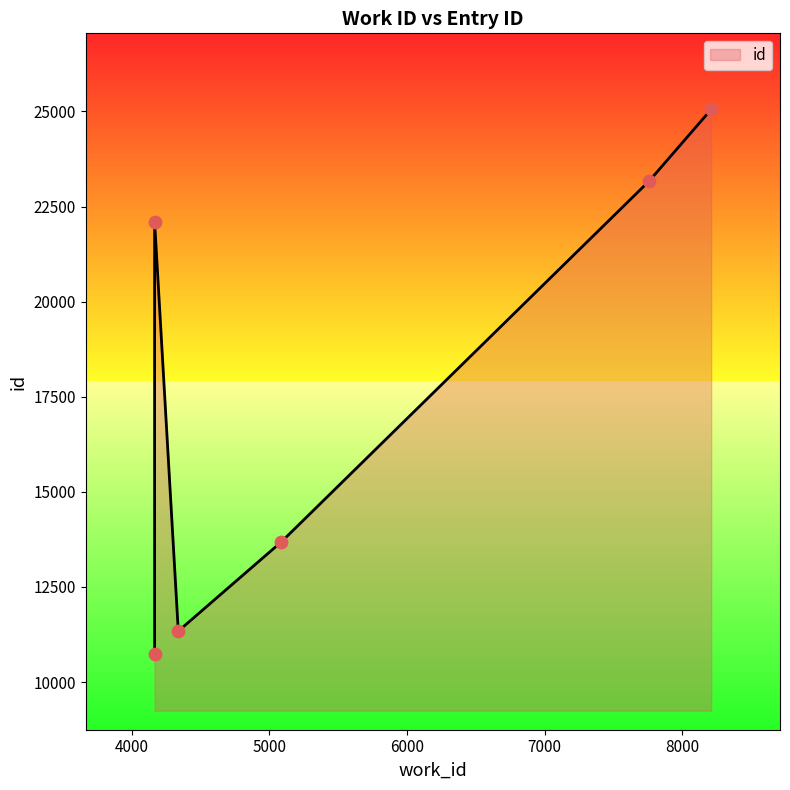

Approximately how many times larger is the value at 4339 compared to 5088?

0.8